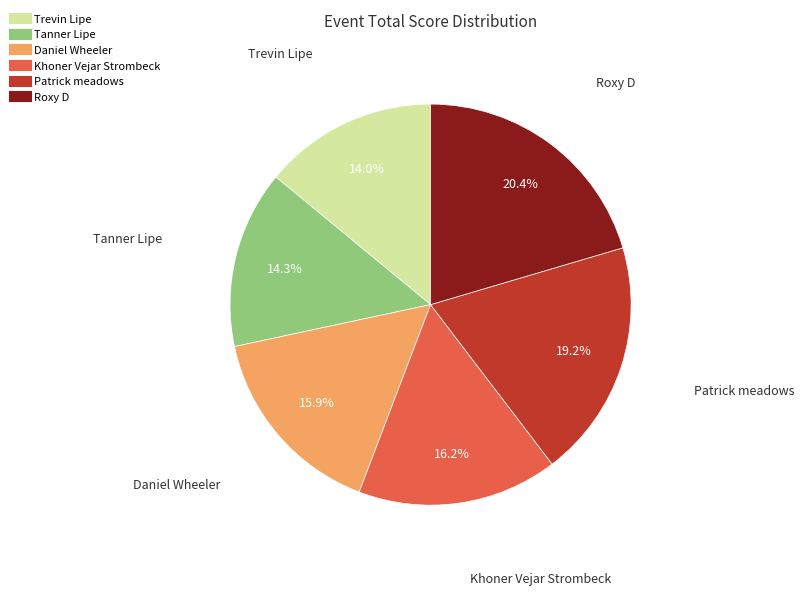

What is the largest slice in the pie chart?

Roxy D